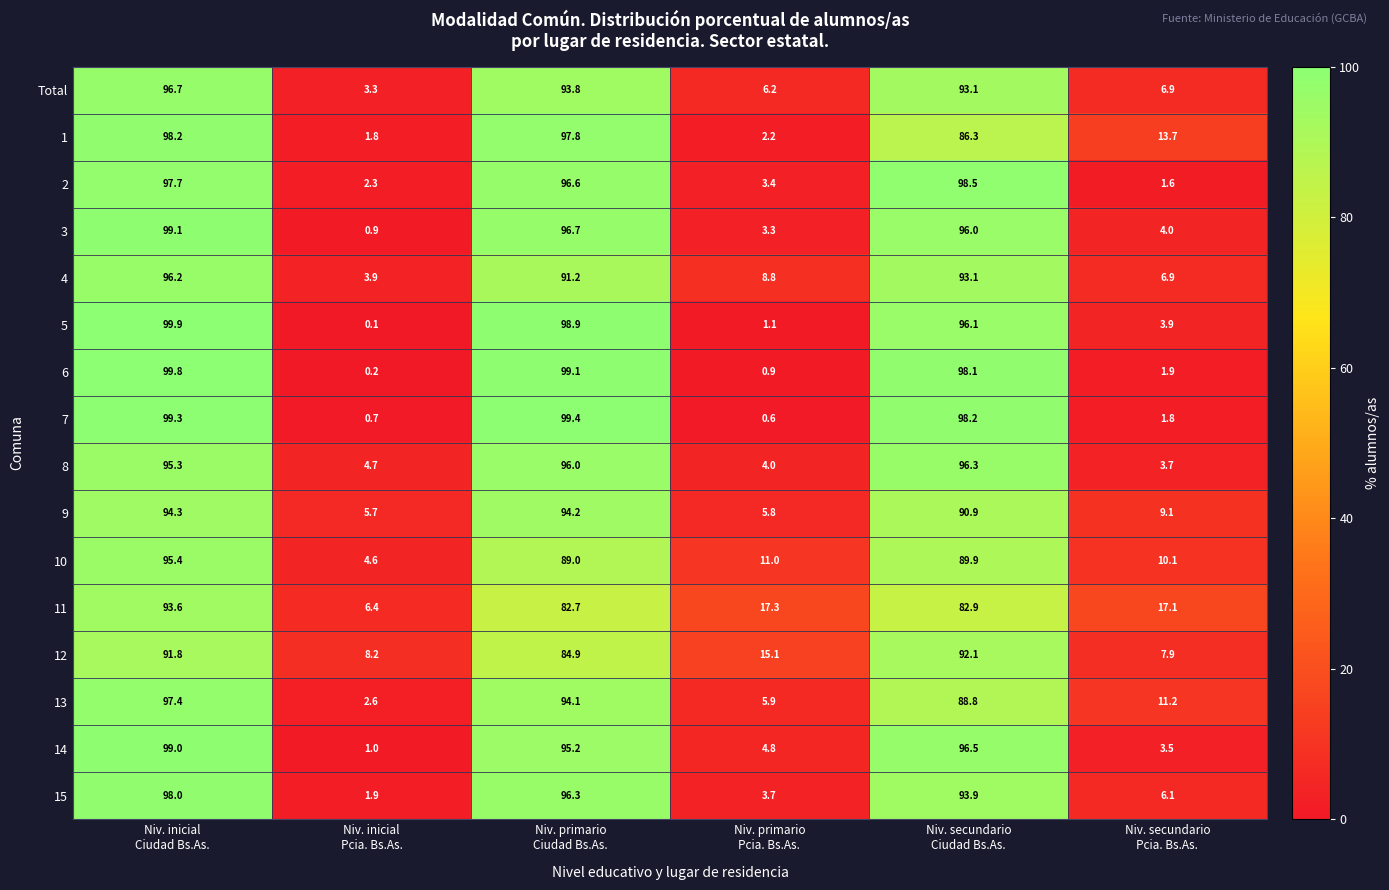

What is the spread (max minus min) of values at Niv. secundario
Pcia. Bs.As.?

15.5